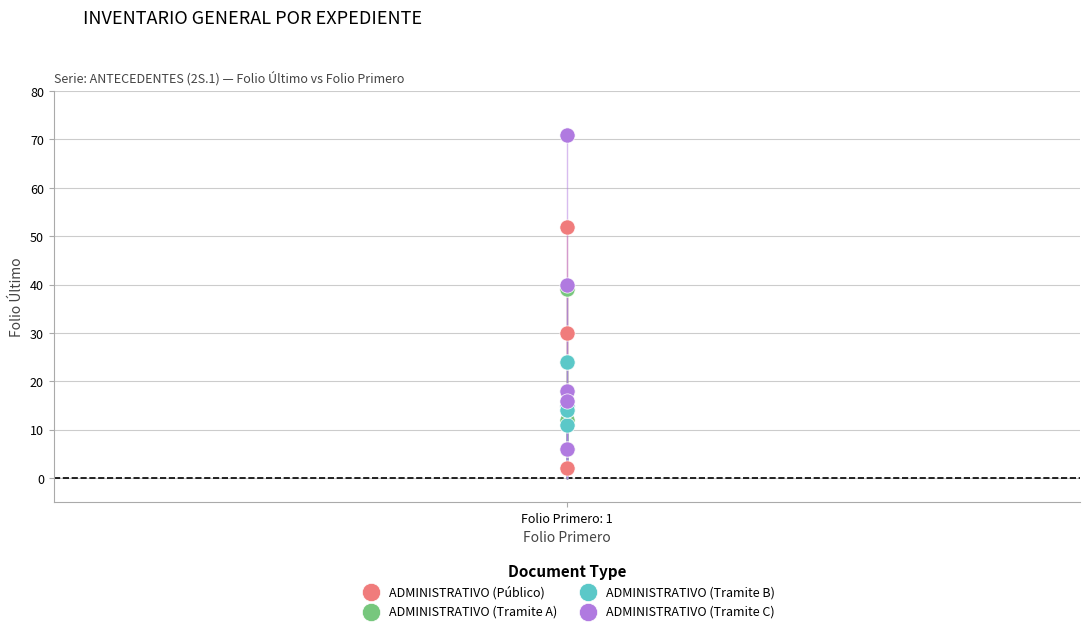

Which series reaches the minimum Y coordinate?

ADMINISTRATIVO (Público)